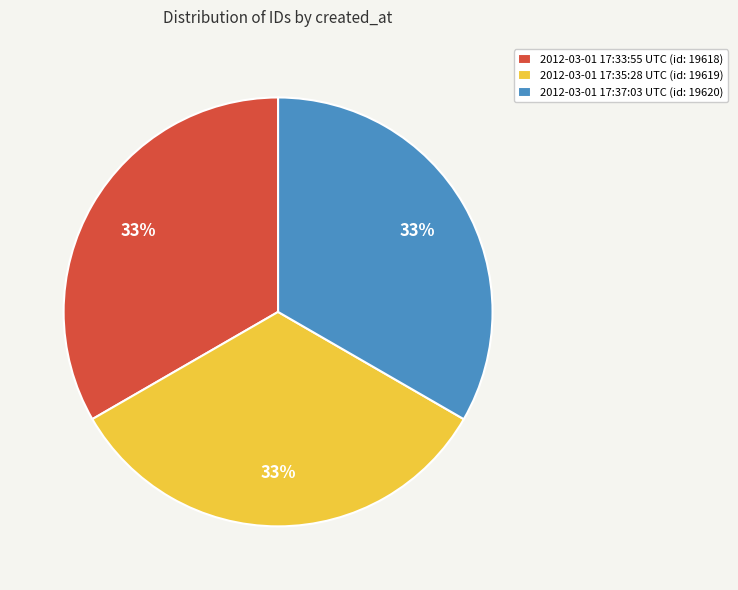

Is there a majority slice in this chart?

No